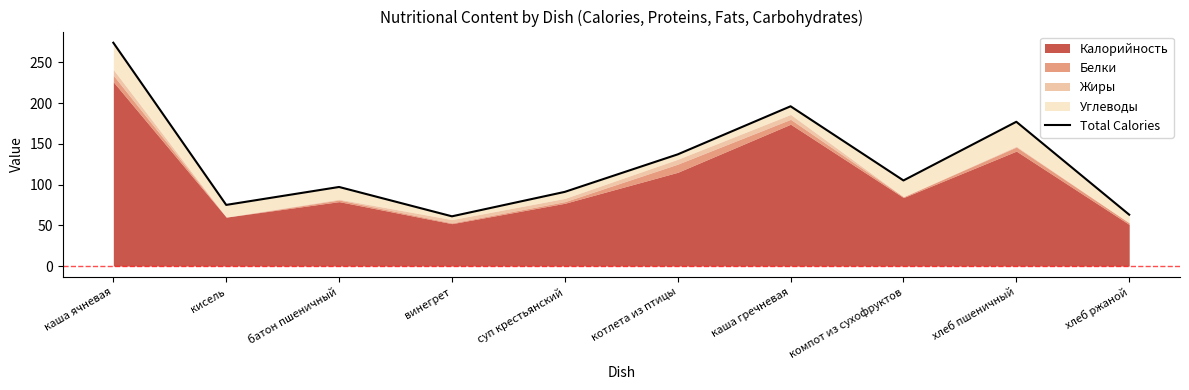

List the labels in order of value, smallest first.

винегрет, хлеб ржаной, кисель, суп крестьянский, батон пшеничный, компот из сухофруктов, котлета из птицы, хлеб пшеничный, каша гречневая, каша ячневая